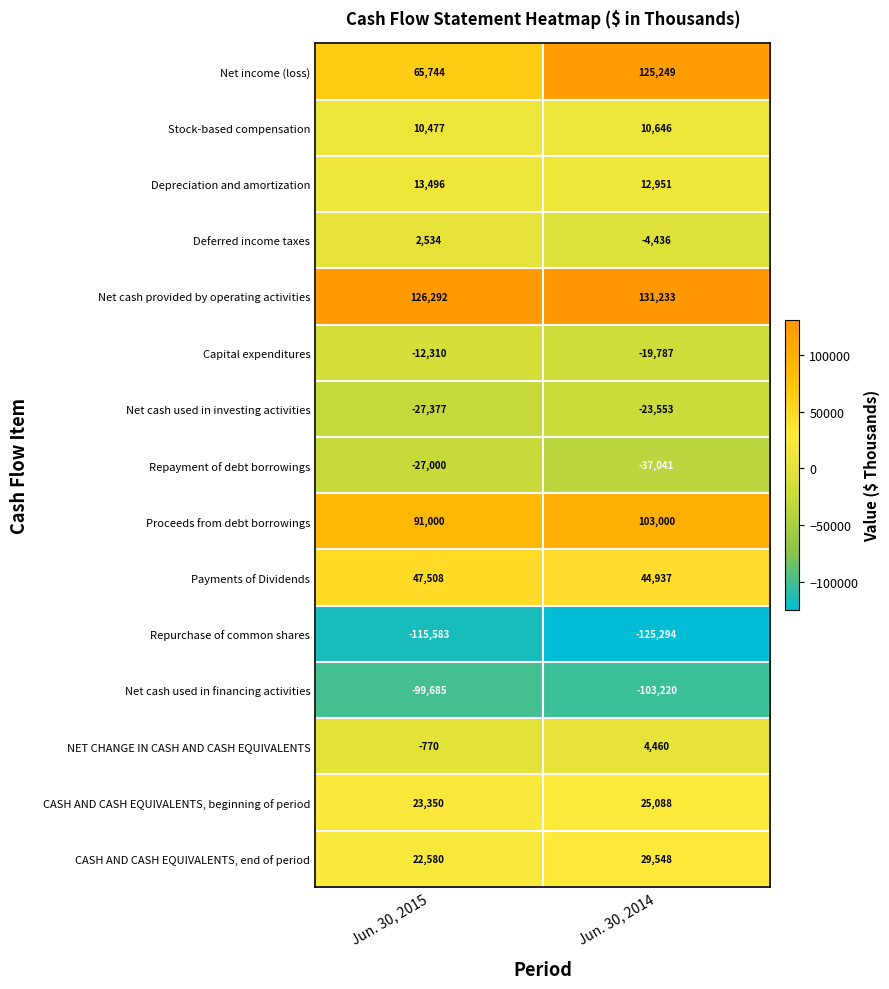

Rank the series by their maximum value, from lowest to highest.

Repurchase of common shares, Net cash used in financing activities, Repayment of debt borrowings, Net cash used in investing activities, Capital expenditures, Deferred income taxes, NET CHANGE IN CASH AND CASH EQUIVALENTS, Stock-based compensation, Depreciation and amortization, CASH AND CASH EQUIVALENTS, beginning of period, CASH AND CASH EQUIVALENTS, end of period, Payments of Dividends, Proceeds from debt borrowings, Net income (loss), Net cash provided by operating activities